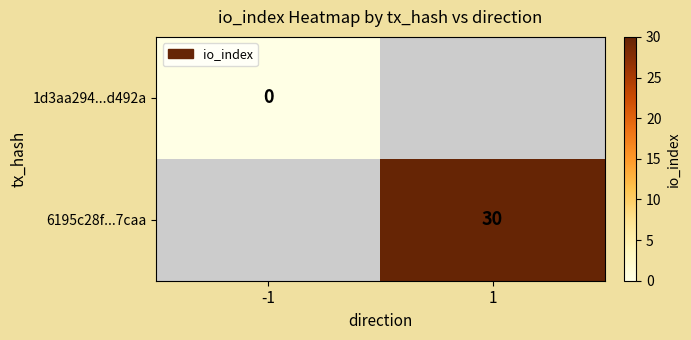

Is the value of 1d3aa294...d492a at -1 greater than the value of 6195c28f...7caa at 1?

No